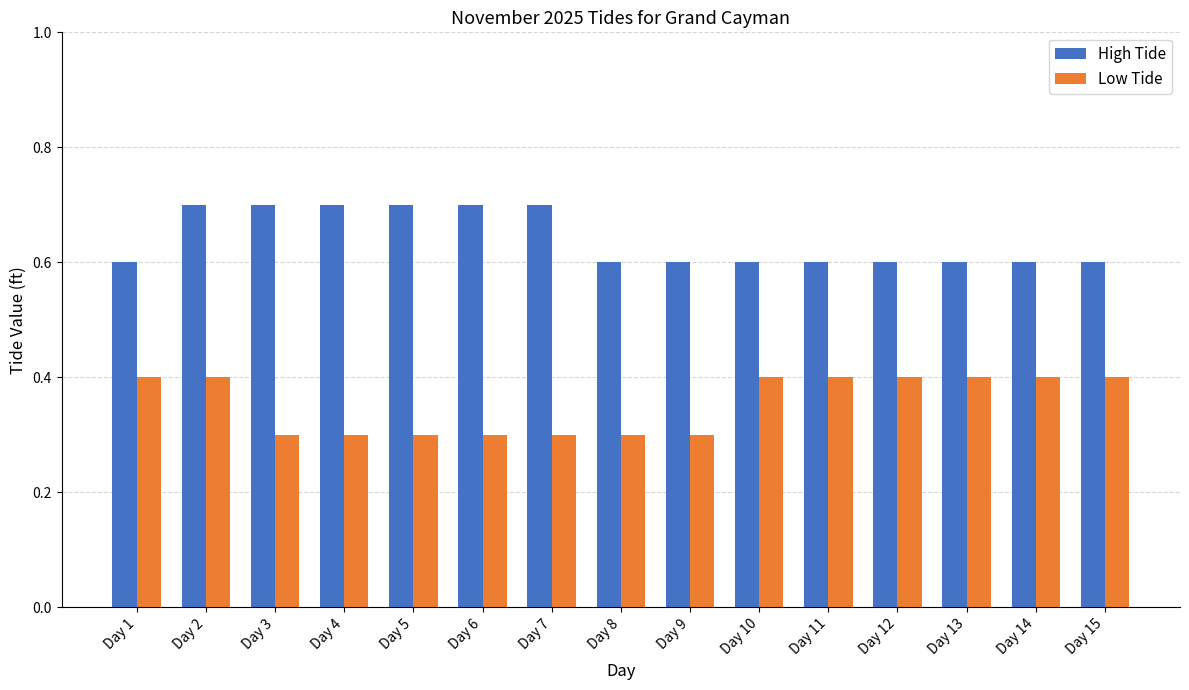

What is the total value across all series at Day 10?

1.0